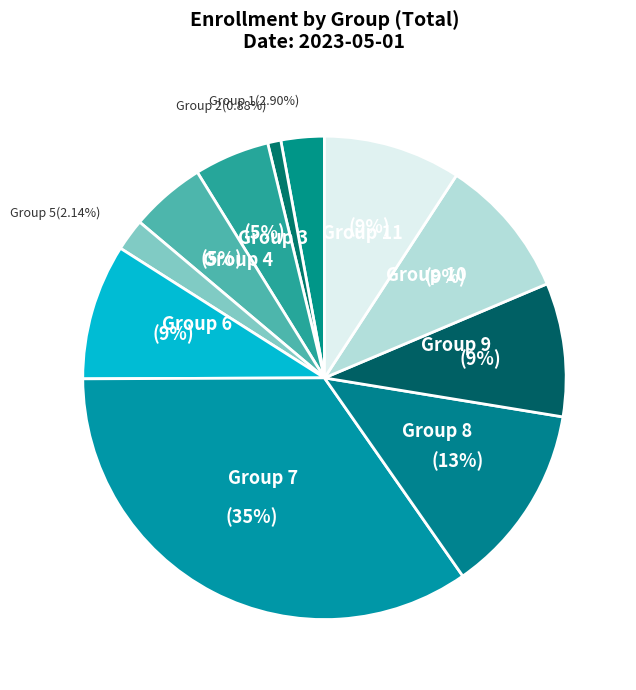

Is Group 11 the majority of the pie?

No